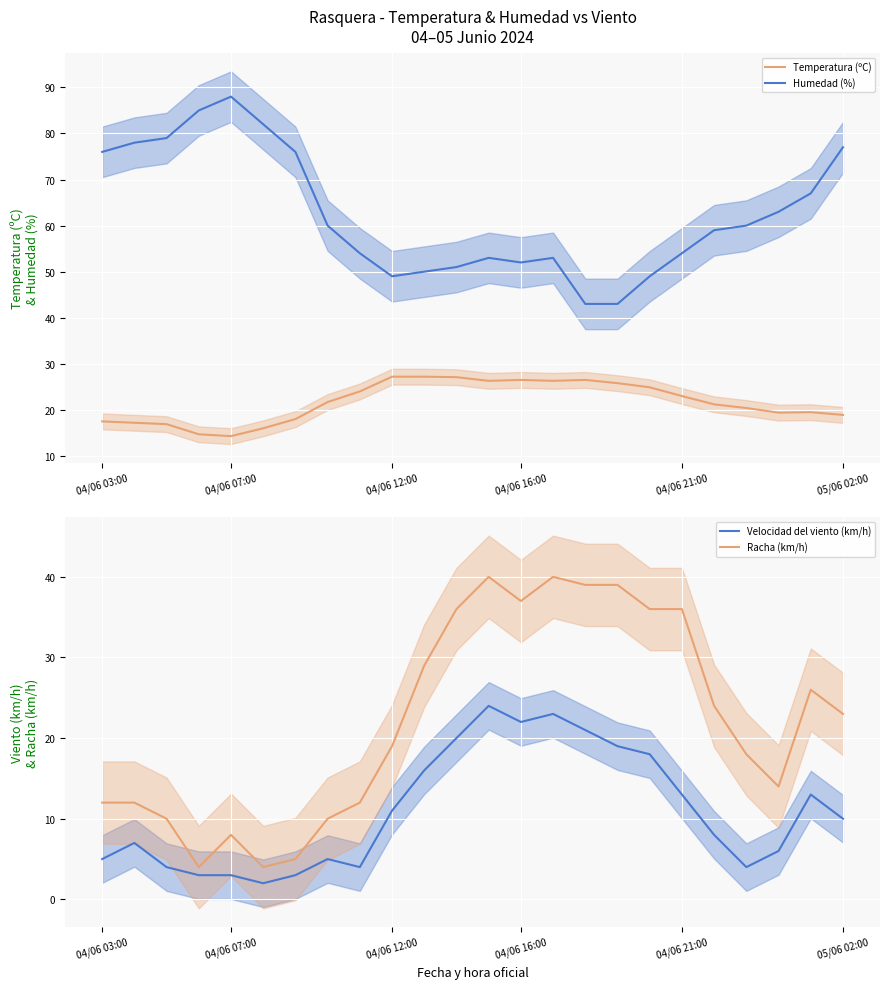

Which category has the highest value in the Humedad (%) series?

04/06 07:00